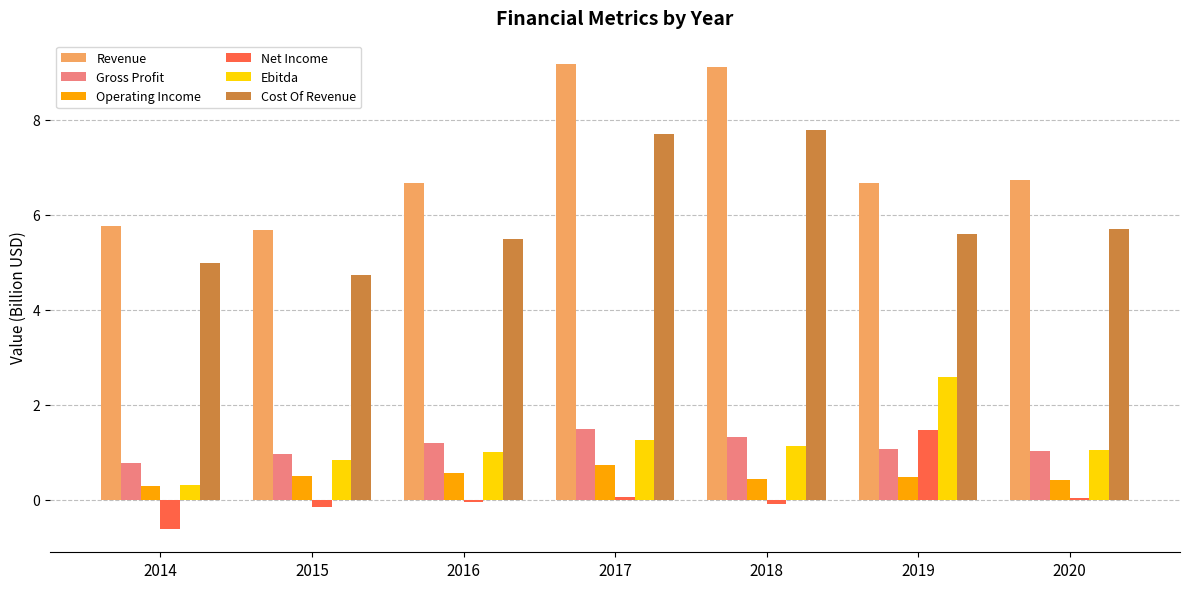

At which label does Ebitda reach its peak?

2019